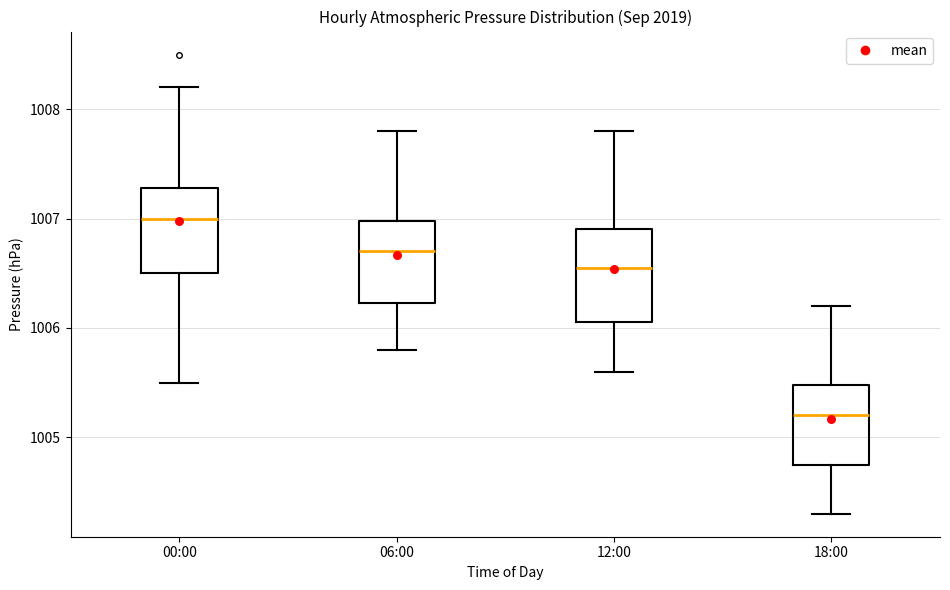

Where does the lower whisker of the box for 12:00 end on the y-axis? The values are not printed on the chart, so give them approximately, as read against the axis.

1005.6